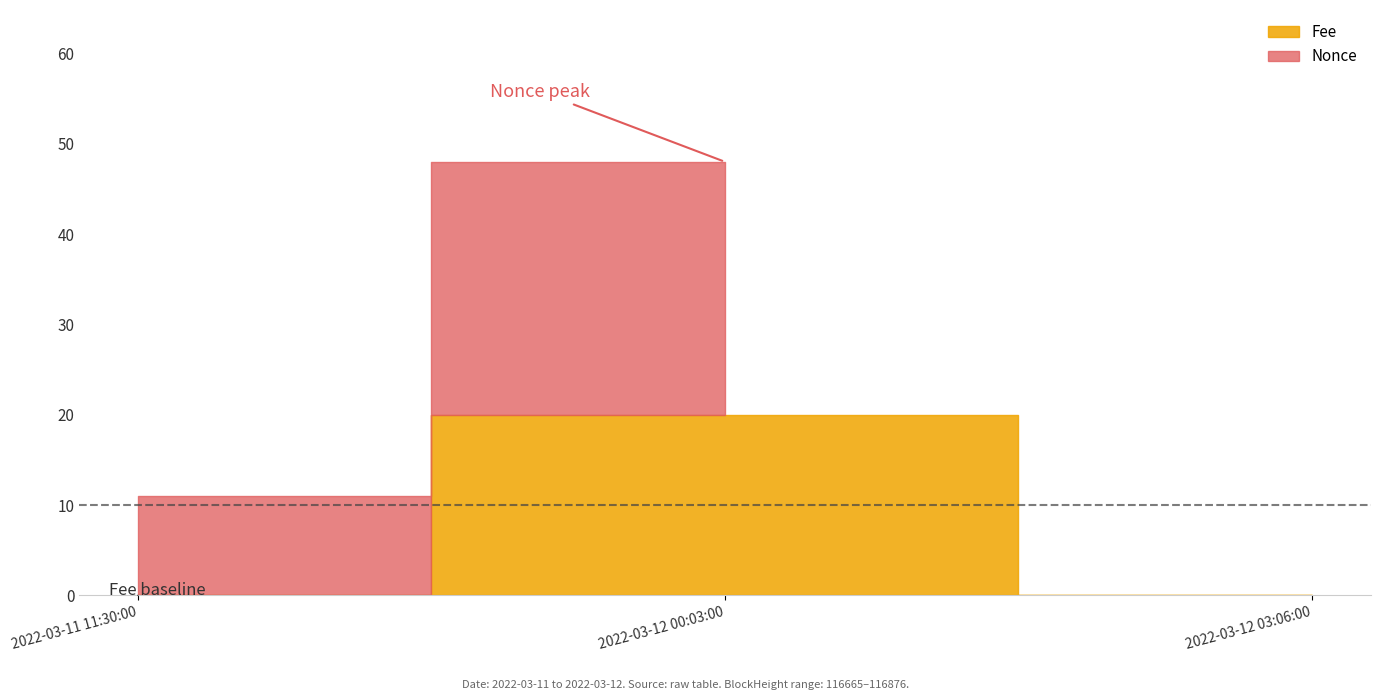

The Amount series shows 3.4 at 2022-03-11 11:30:00. True or false?

False